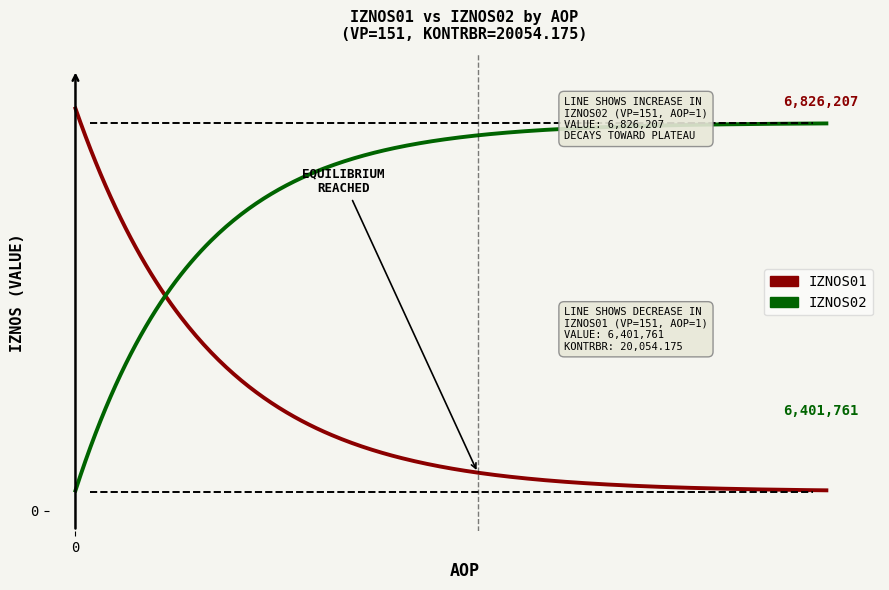

True or false: IZNOS01 and IZNOS02 cross at least once.

True